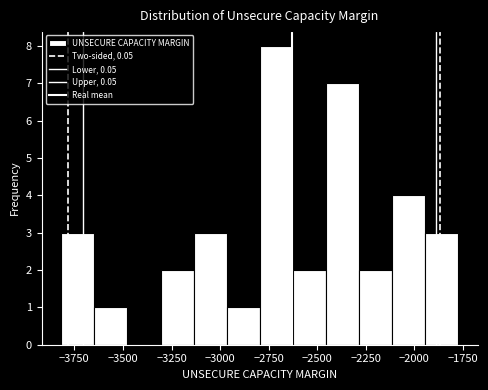

Read against the x-axis, roughly where is the centre of the tallest bar?

-2700